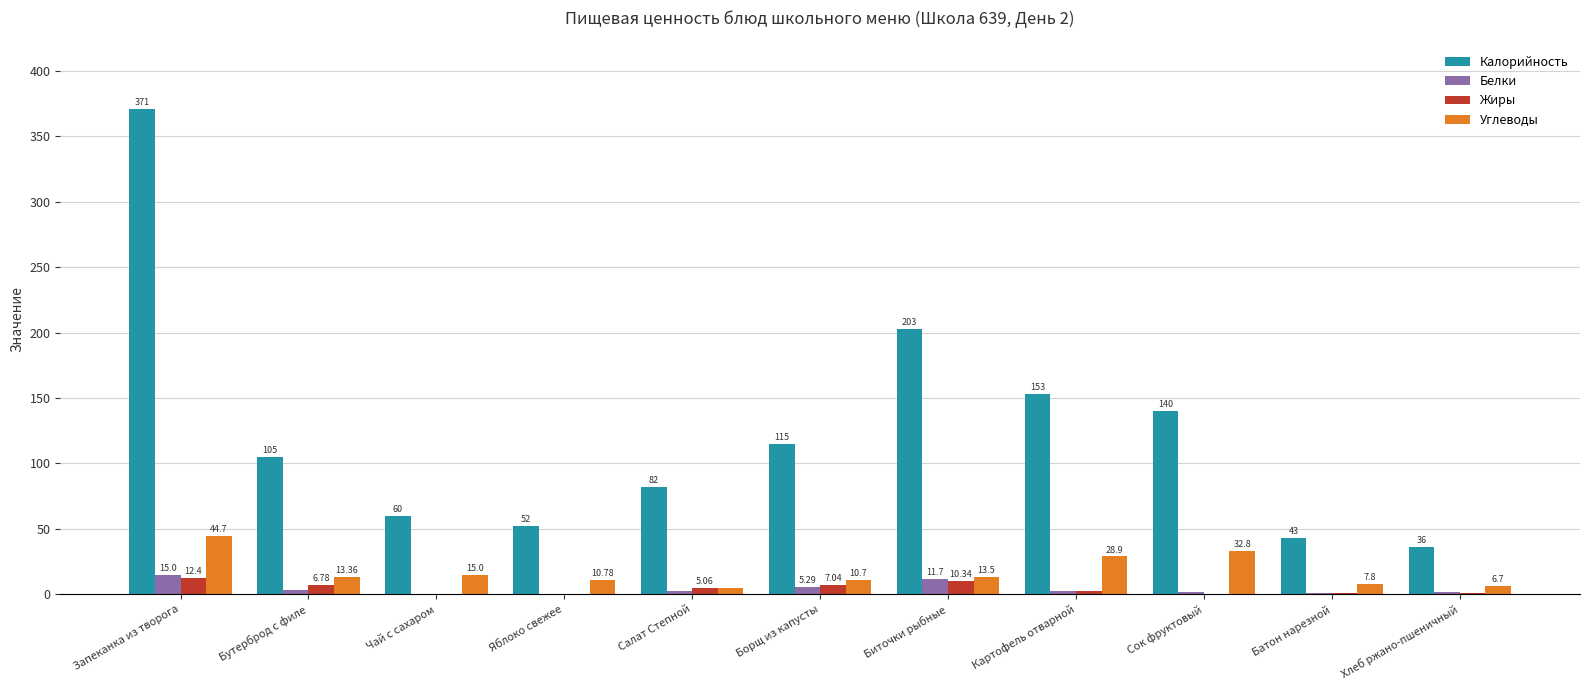

Which series has the widest spread of values?

Калорийность